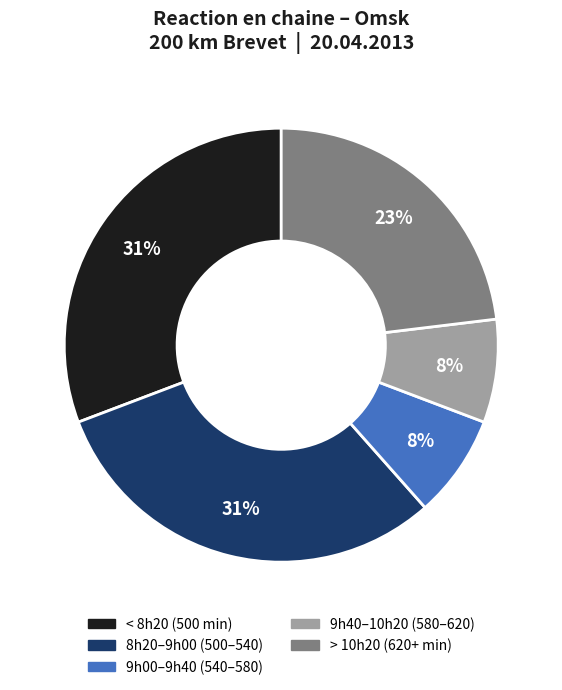

Does any single category account for the majority?

No